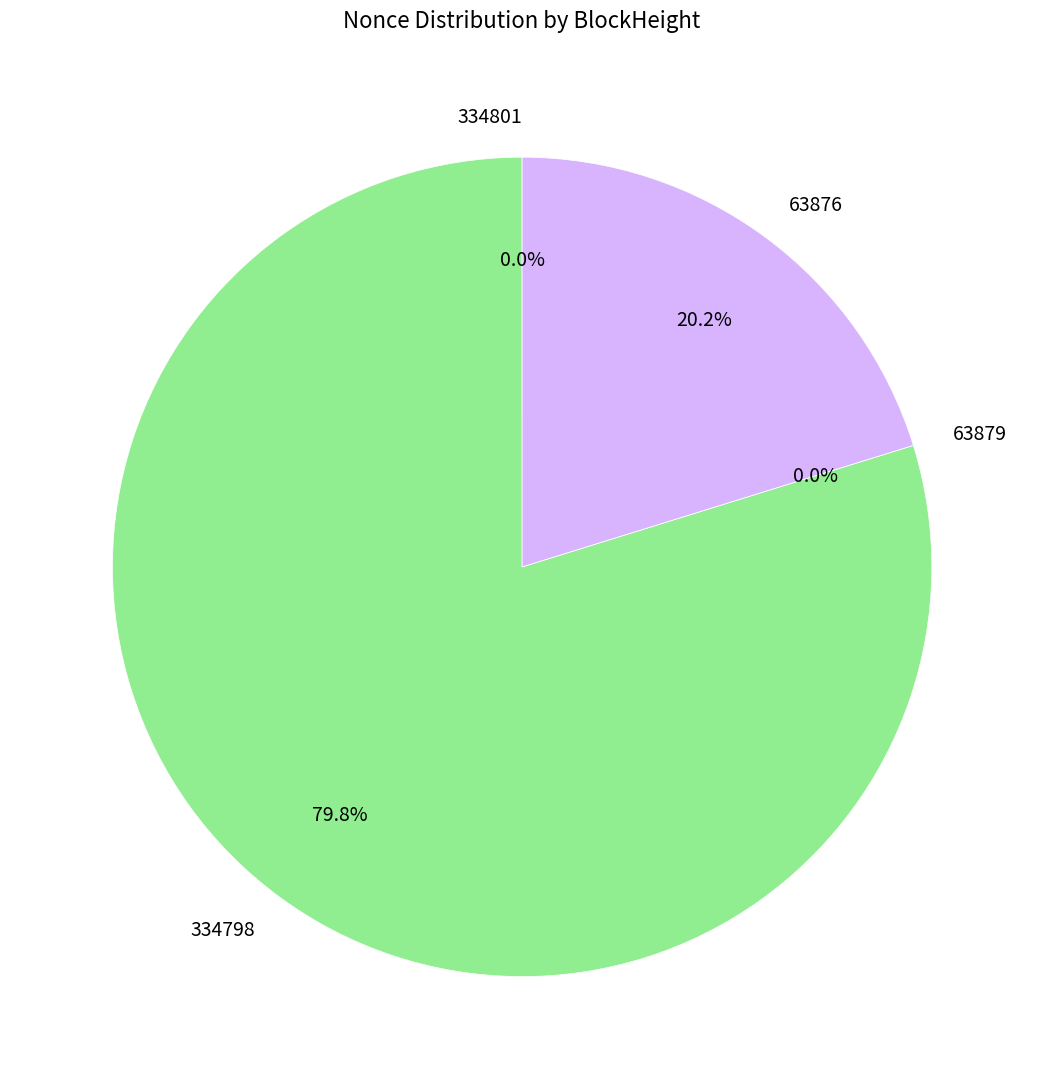

What is the change in value from 334798 to 63876?

-35495